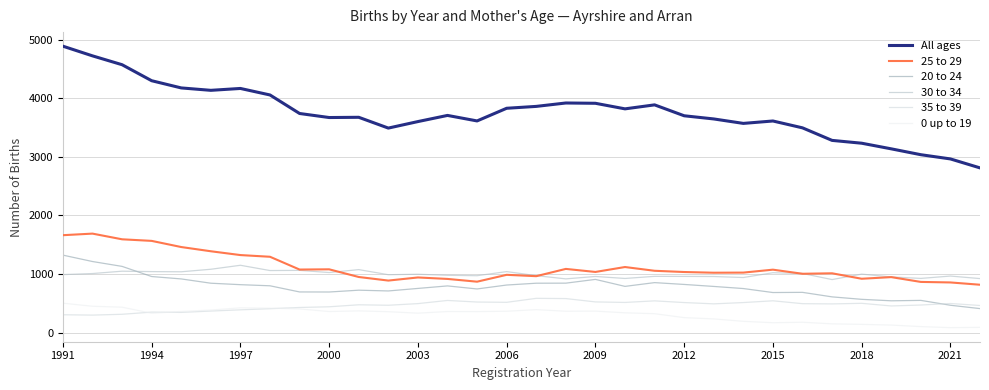

True or false: All ages and 20 to 24 cross at least once.

False